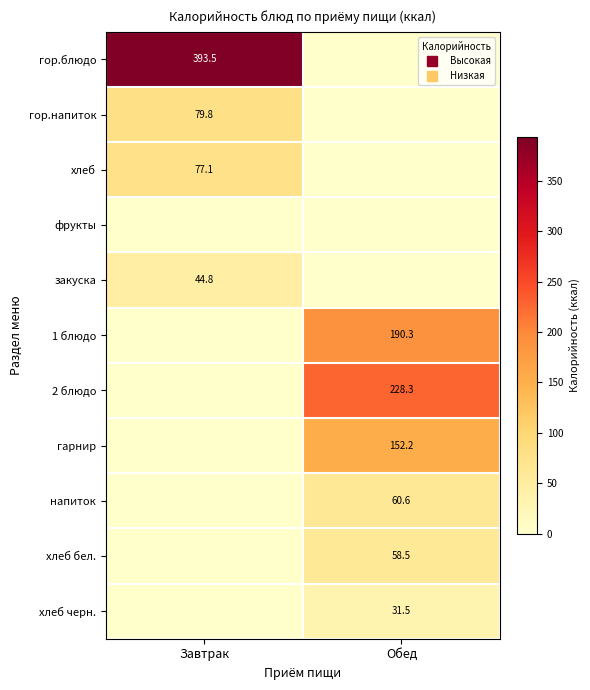

What is the spread (max minus min) of values at Завтрак?

393.5